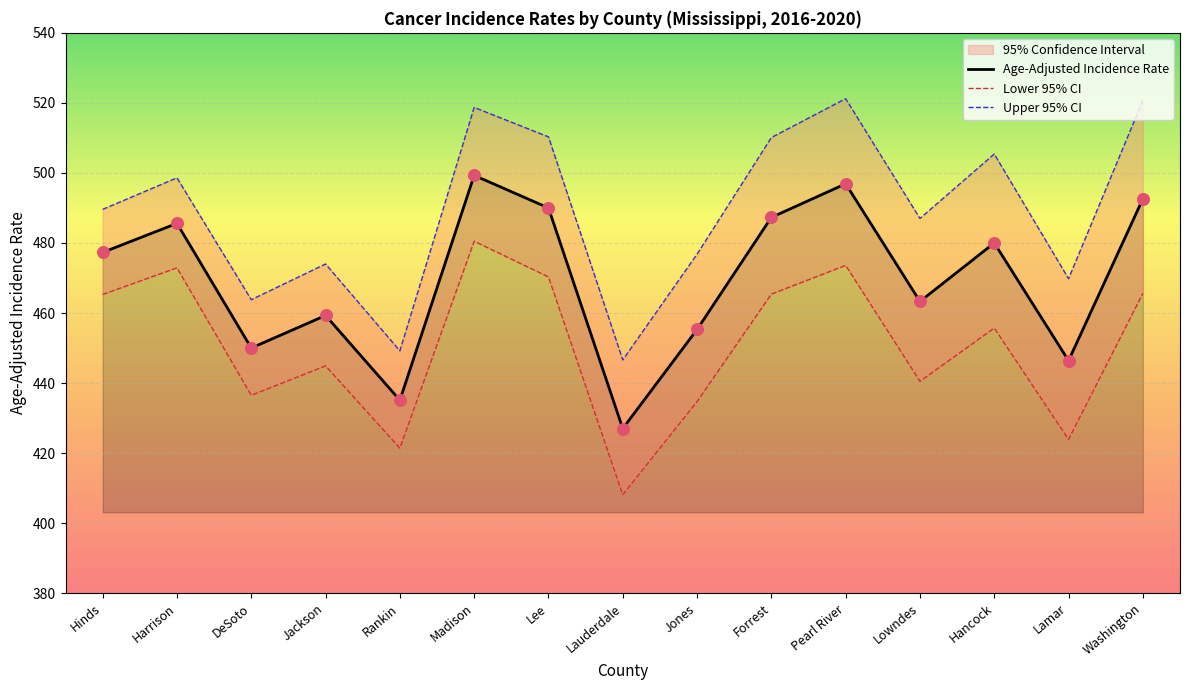

Which series reaches the minimum Y coordinate?

Lower 95% CI